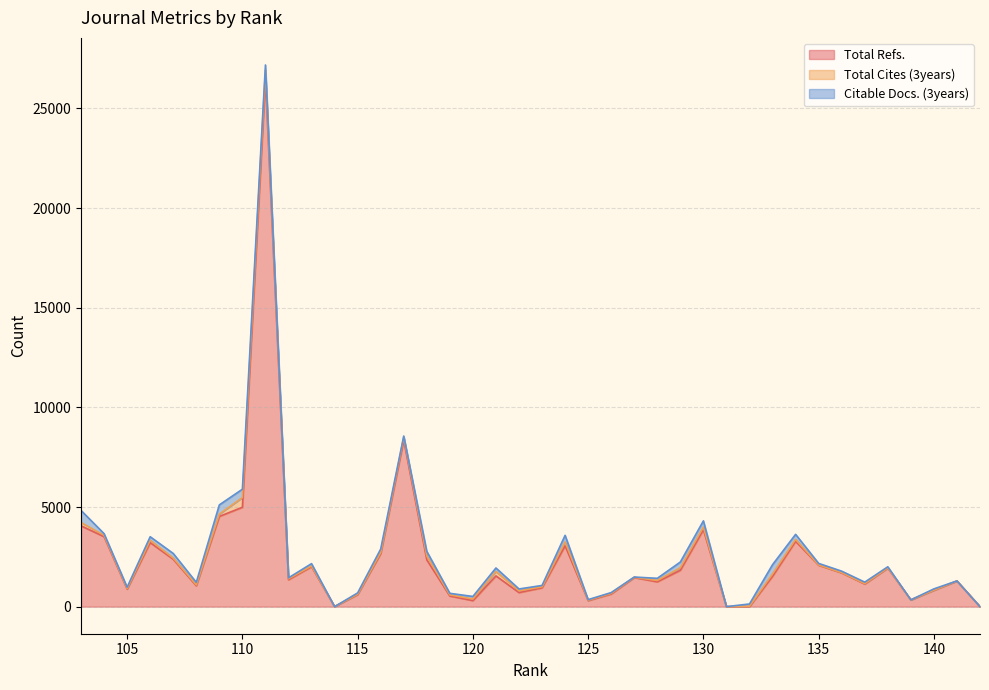

How many lines are shown in the chart?

3